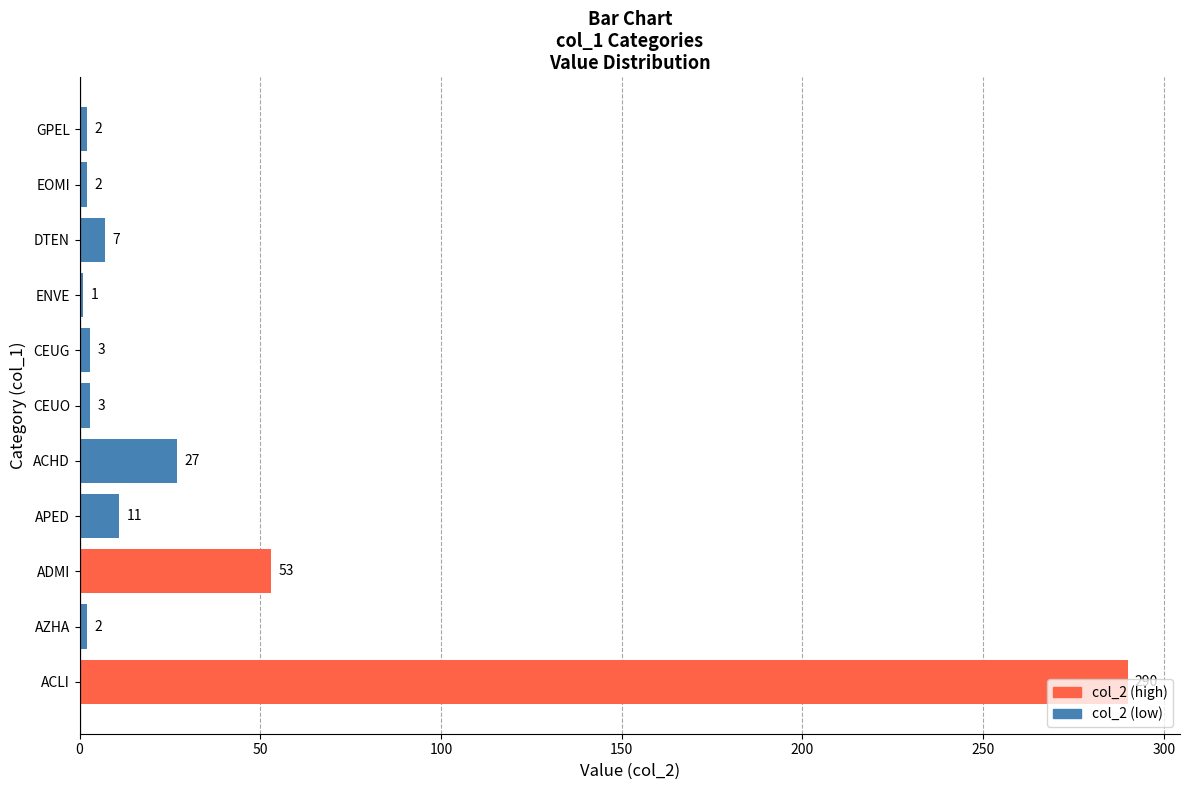

True or false: the data shows 71 at ADMI.

False